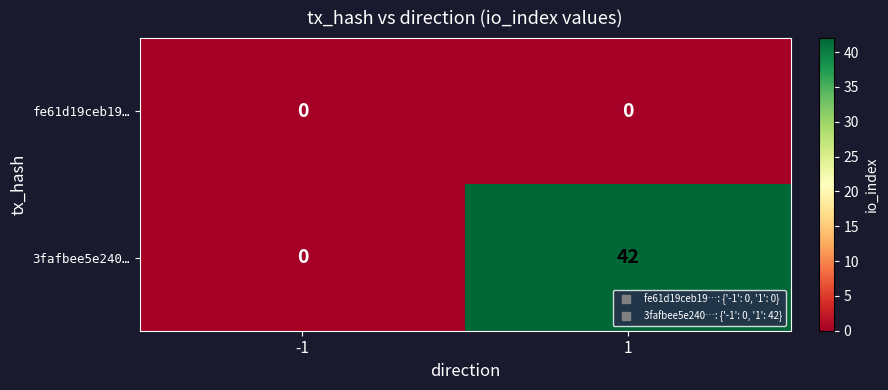

Between -1 and 1, which series saw the biggest shift?

row_1